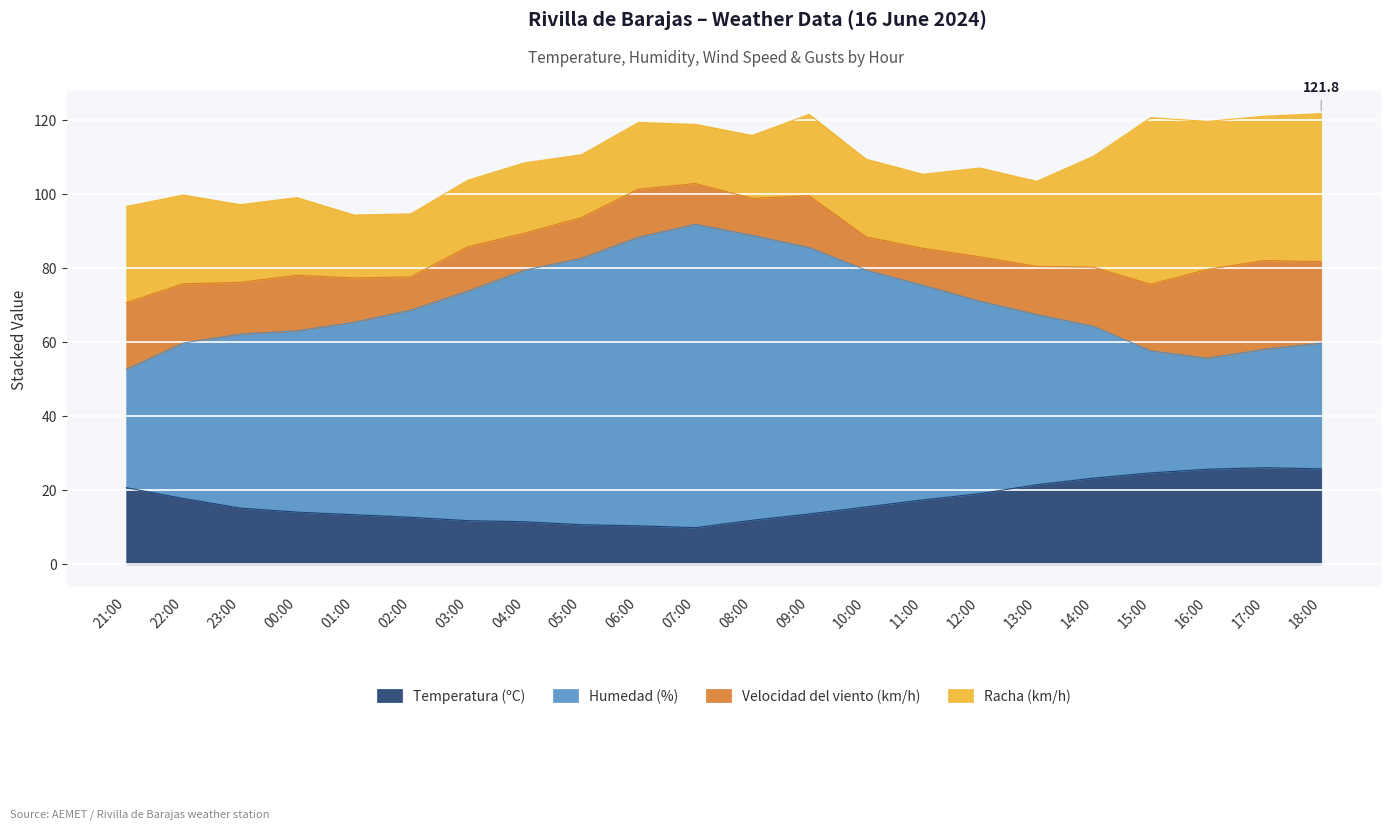

True or false: Humedad (%) and Temperatura (ºC) cross at least once.

False